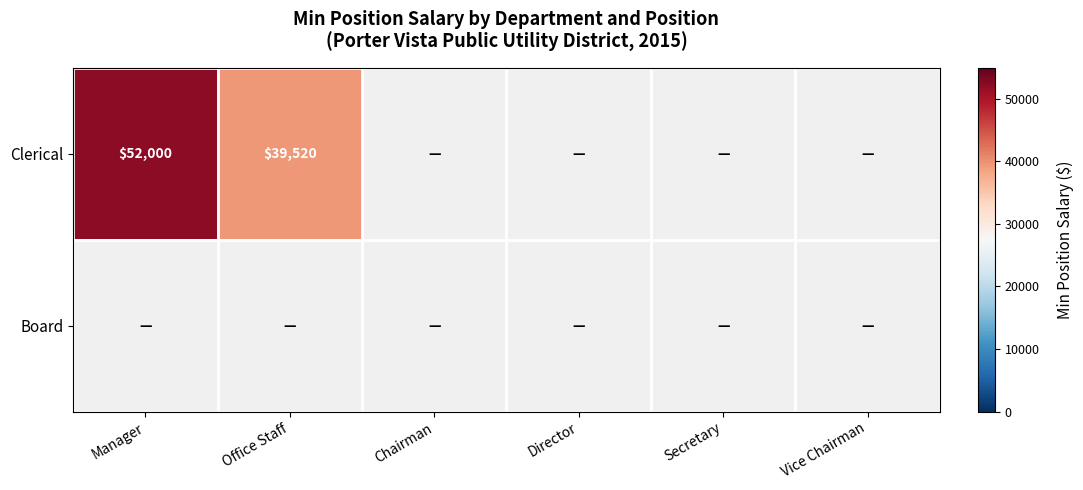

Between Chairman and Manager, which is larger?

Manager